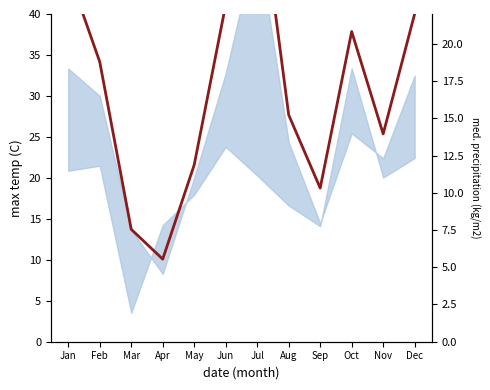

What is the value of the 6th point from the left?

22.6